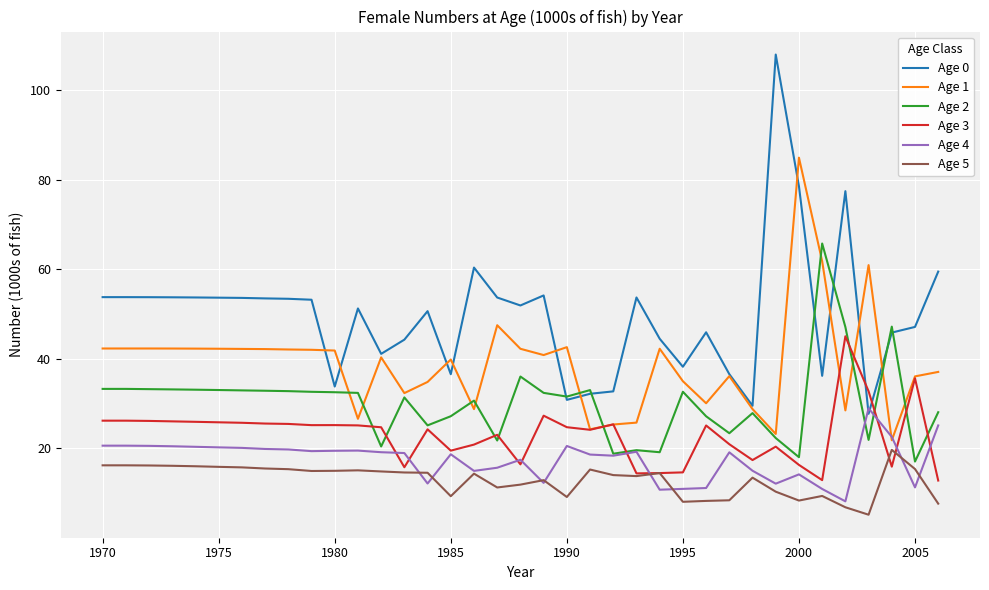

Which series has the largest total across all categories?

Age 0